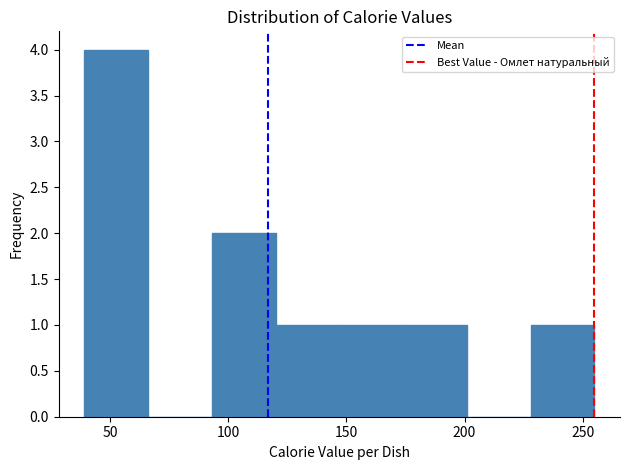

Reading left to right, transcribe this chart: for each bar, give the range it covers on the x-axis and its height. Neither the bar edges nor the heights are printed on the chart, so give them approximately, as read against the axes.

39 to 66: 4
66 to 93: 0
93 to 120: 2
120 to 147: 1
147 to 174: 1
174 to 201: 1
201 to 228: 0
228 to 255: 1